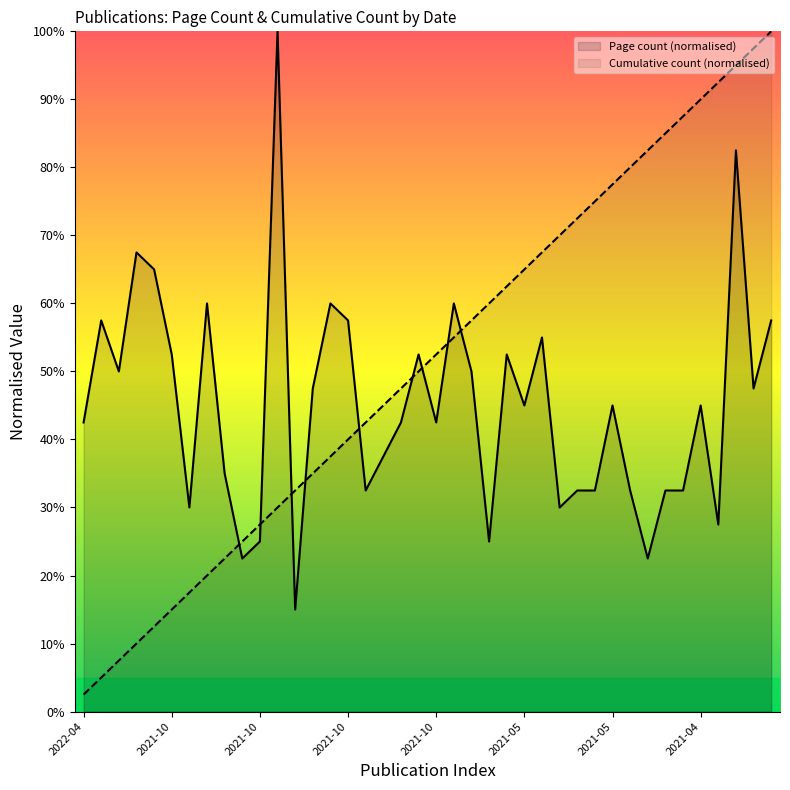

What is the difference between the highest and lowest values at 2021-04-19?

55.0